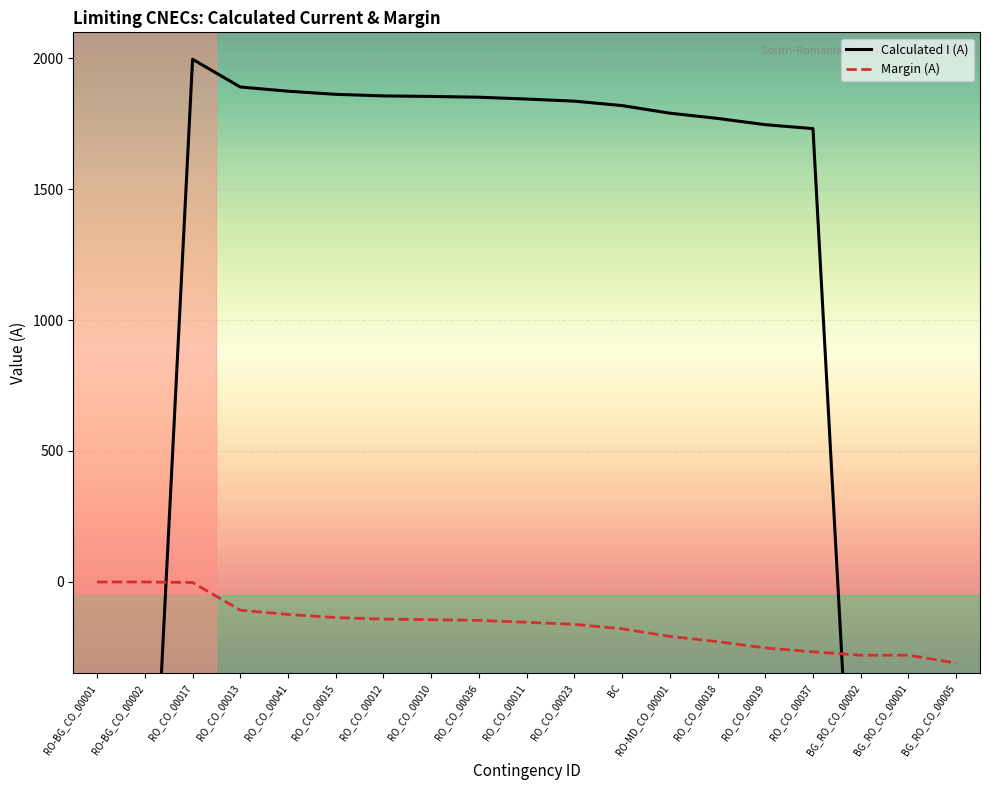

Between RO_CO_00017 and RO-BG_CO_00002, which is larger?

RO_CO_00017